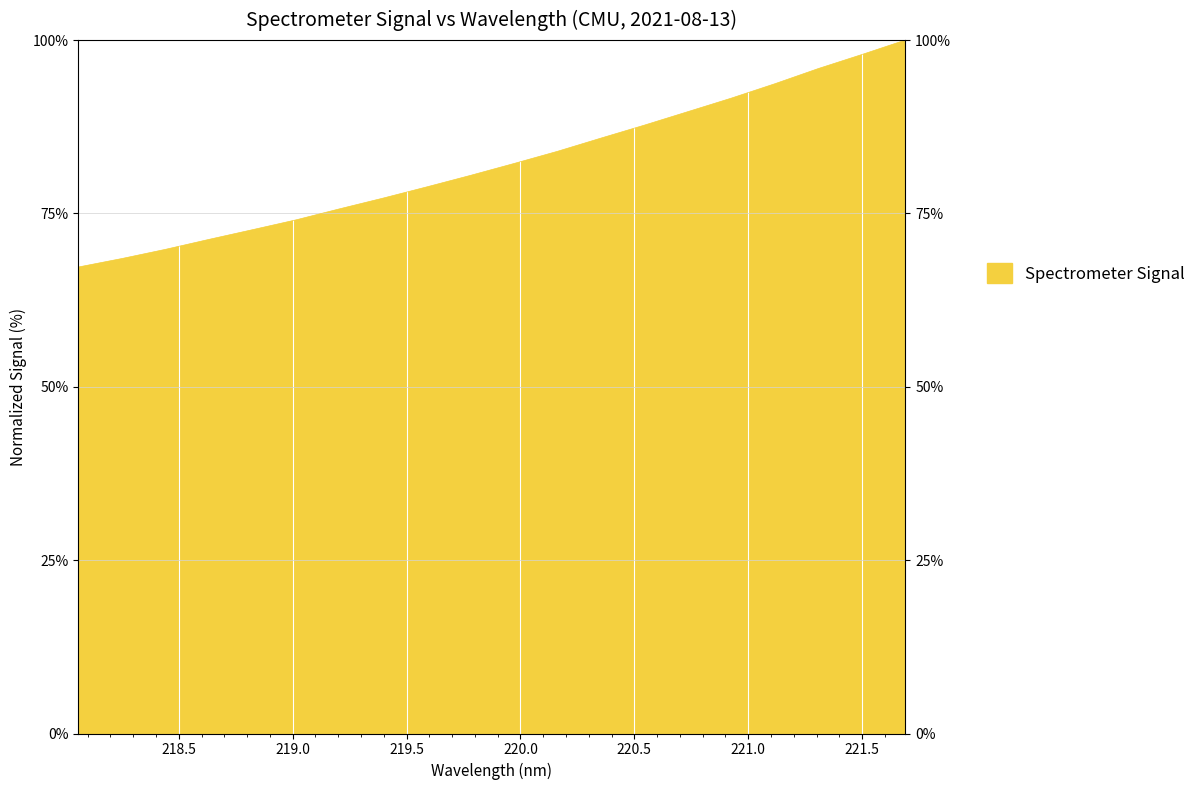

The value at 218.442 is 69.8. True or false?

True